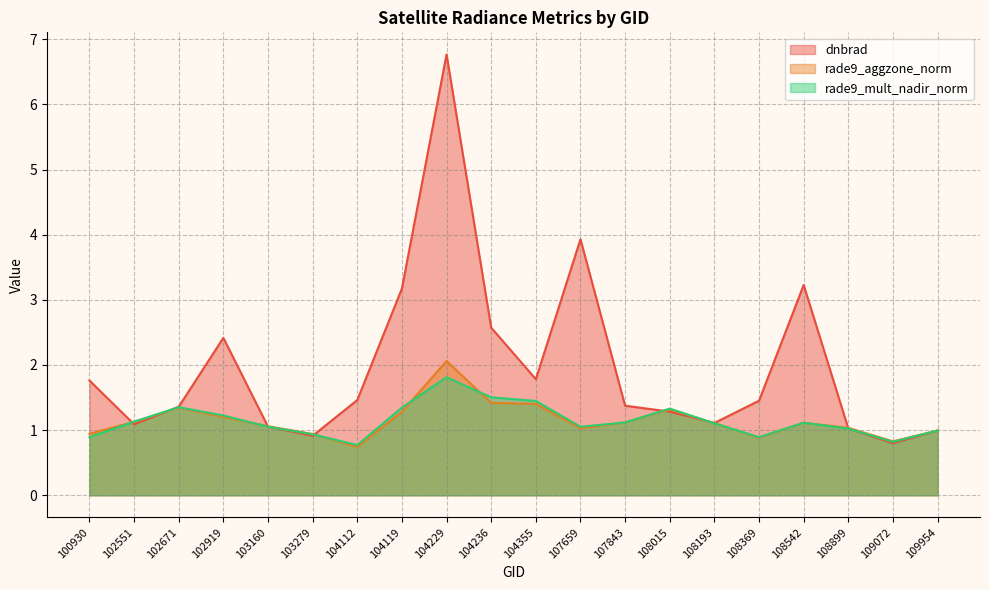

Which series has the largest range (max minus min)?

dnbrad